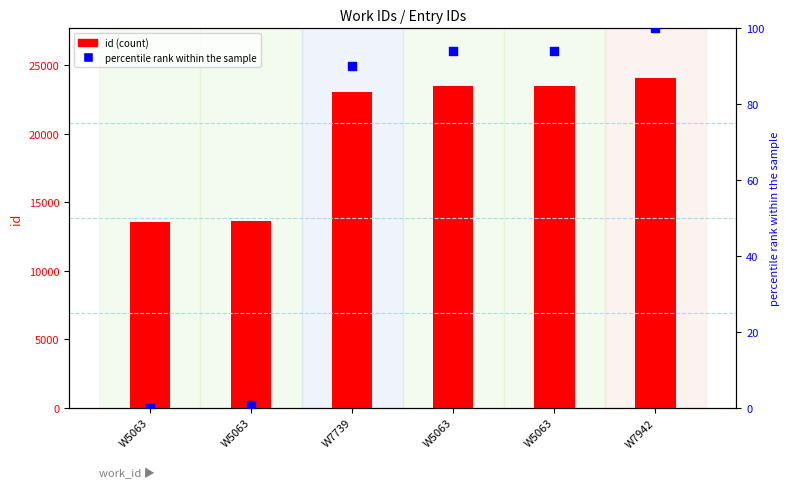

What is the total value across all series at W7942?

24167.0